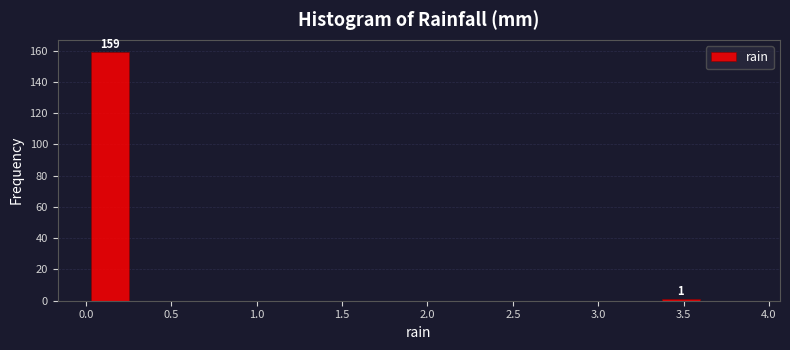

Which range on the x-axis has the tallest bar?

0.00 to 0.30